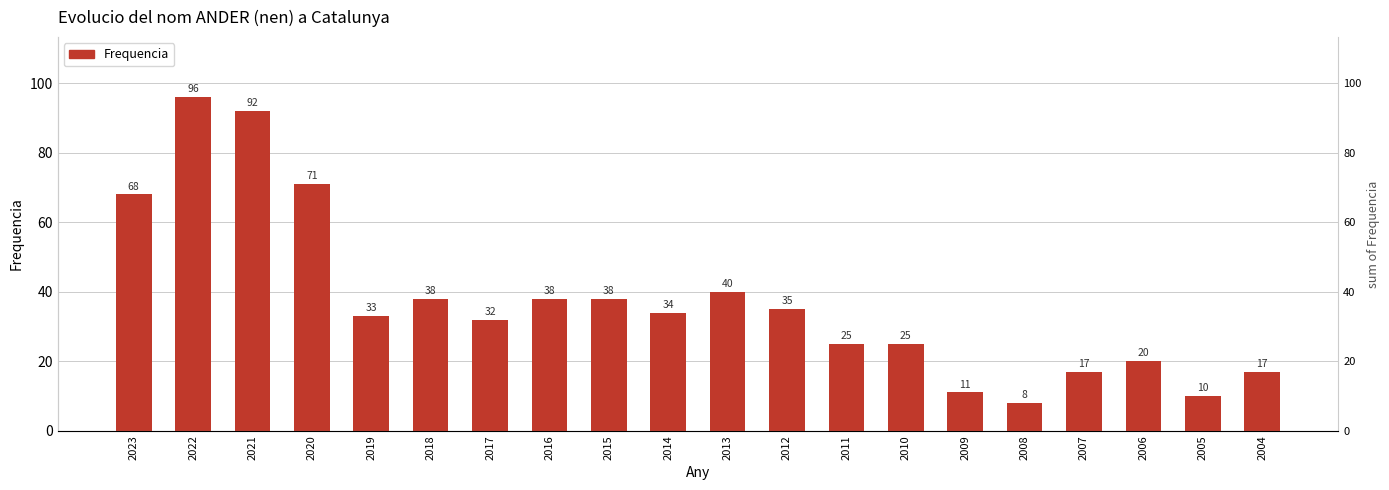

Reading left to right, extract all data points from this chart.

68	96	92	71	33	38	32	38	38	34	40	35	25	25	11	8	17	20	10	17